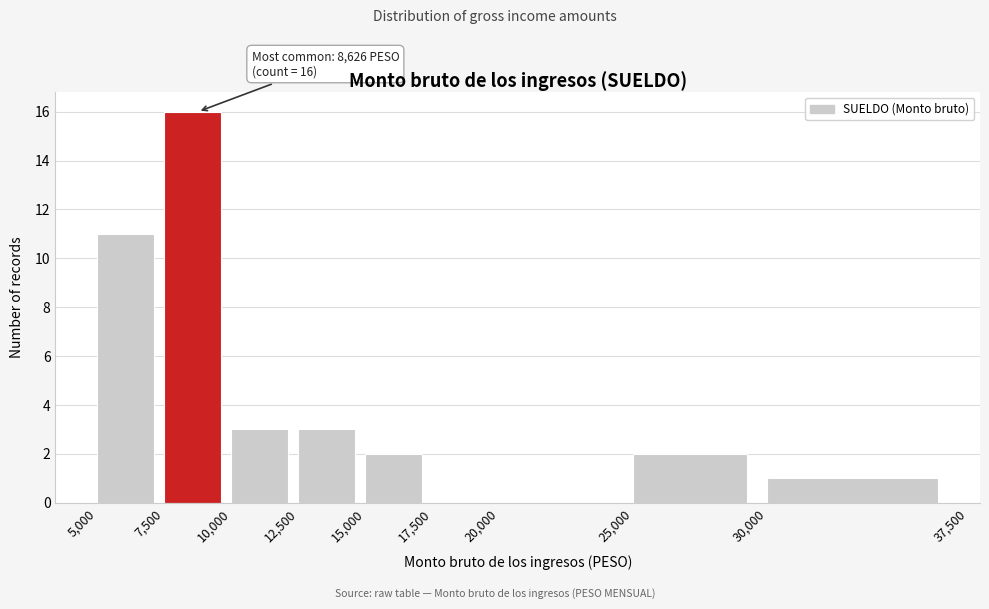

Over which range of the x-axis is the bar tallest?

7,500 to 10,000